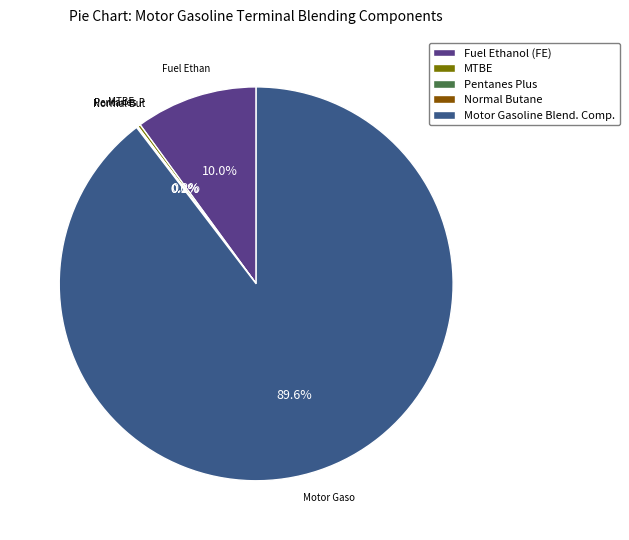

Which category has the biggest portion of the pie?

Motor Gasoline Blend. Comp.